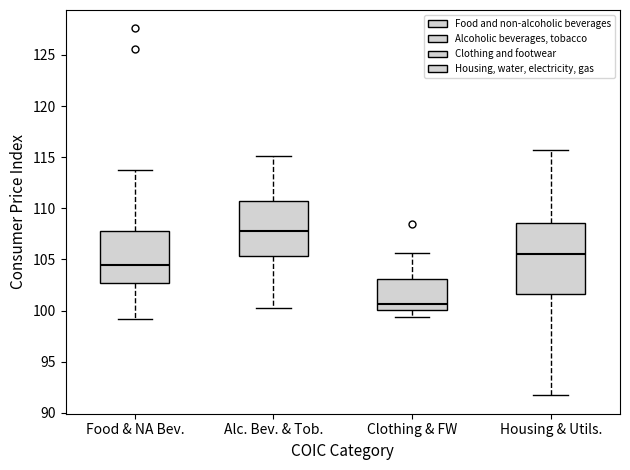

Comparing the boxes themselves (not the whiskers), which one is the tallest?

Housing & Utils.